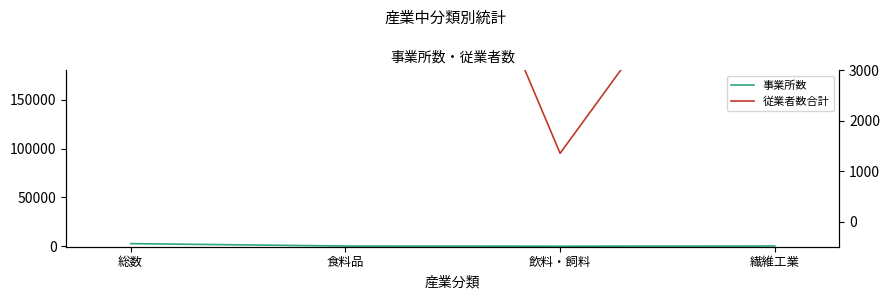

Does the chart have visible grid lines?

No